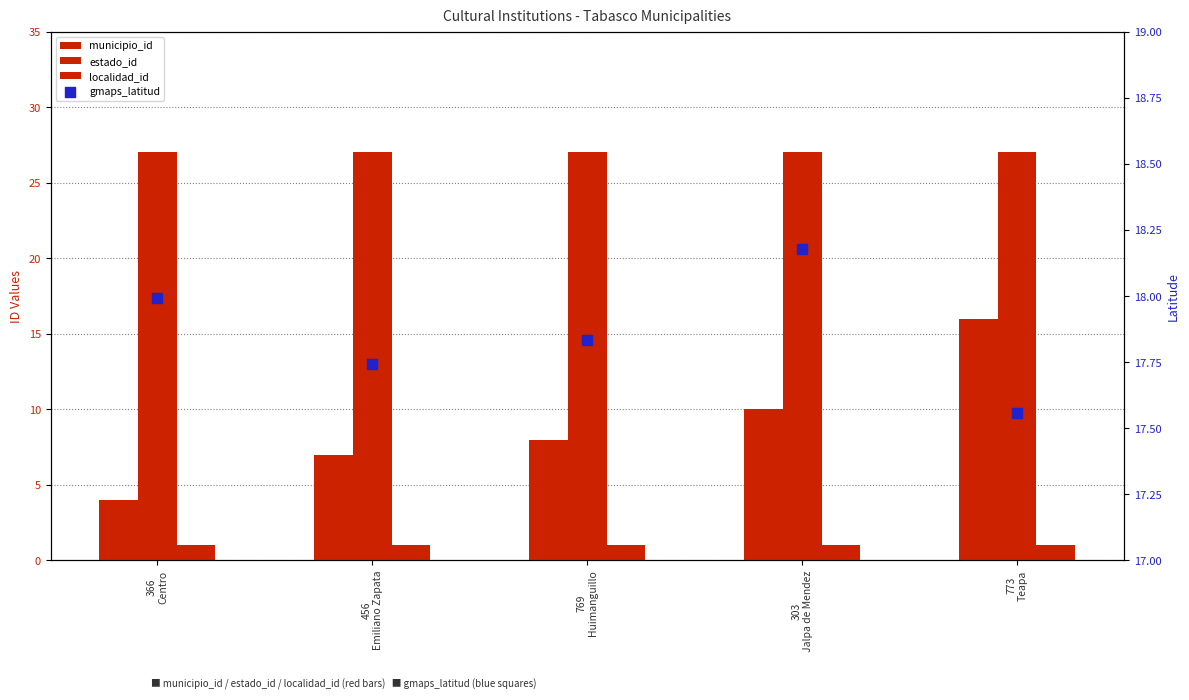

Which series has the largest total across all categories?

estado_id